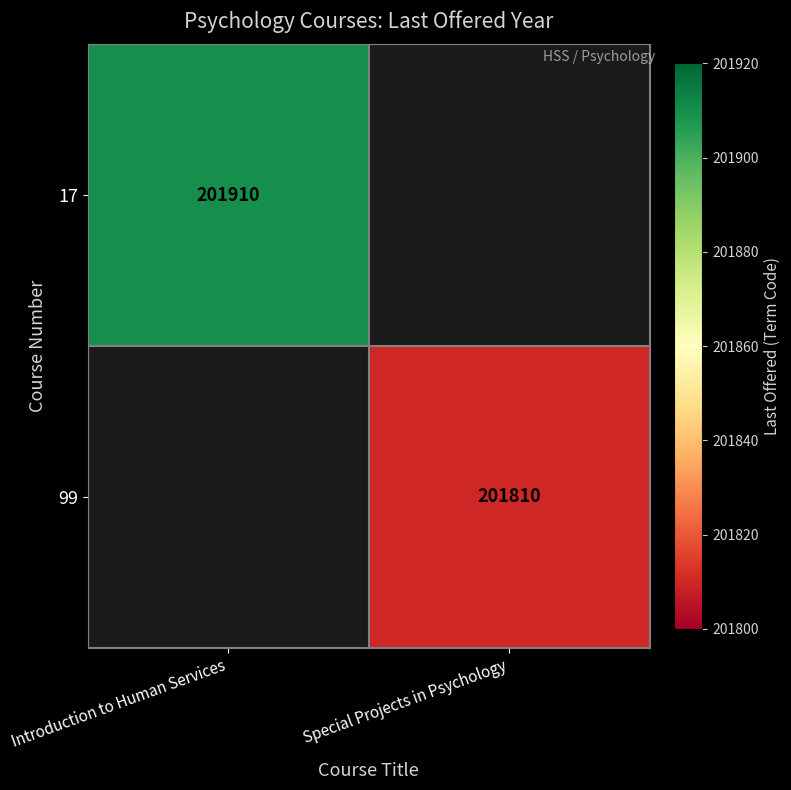

True or false: 99 has a value of 201810 at Special Projects in Psychology.

True